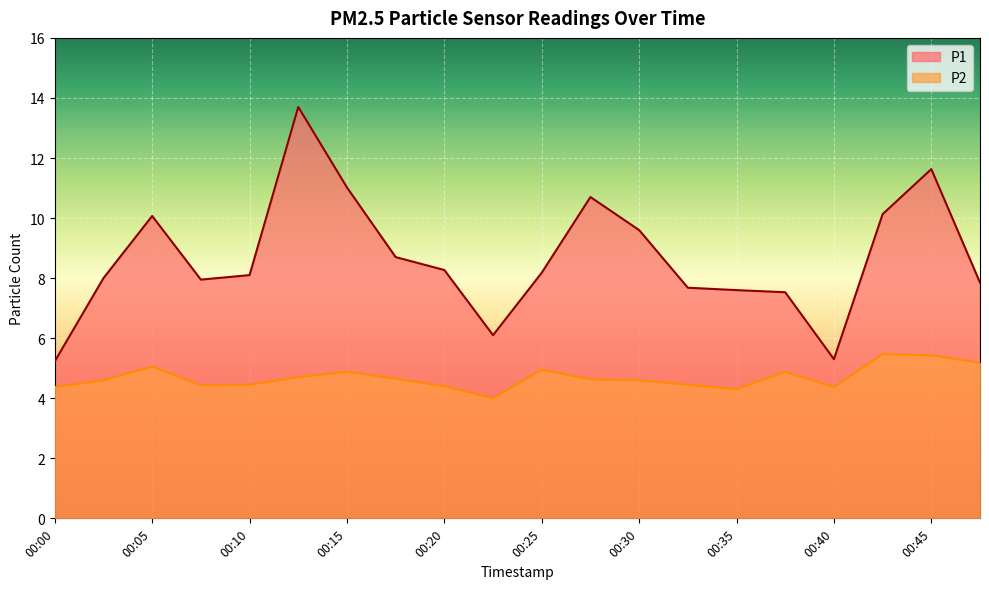

Which series has the largest range (max minus min)?

P1